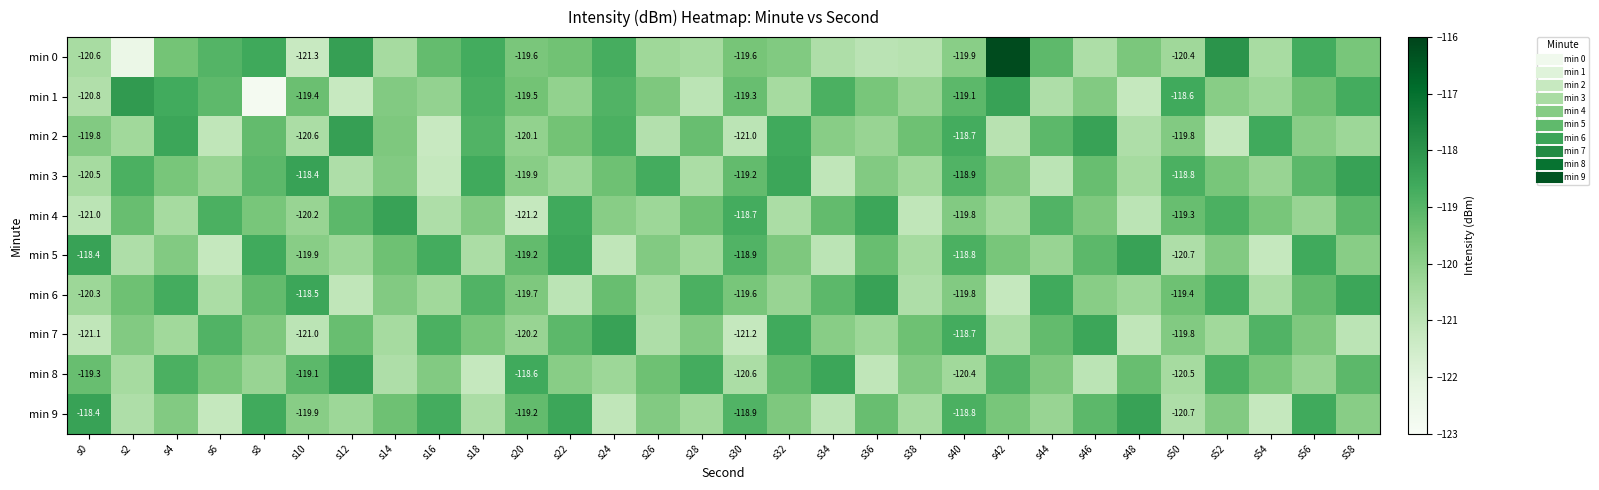

What is the maximum value shown in the chart?

-116.2